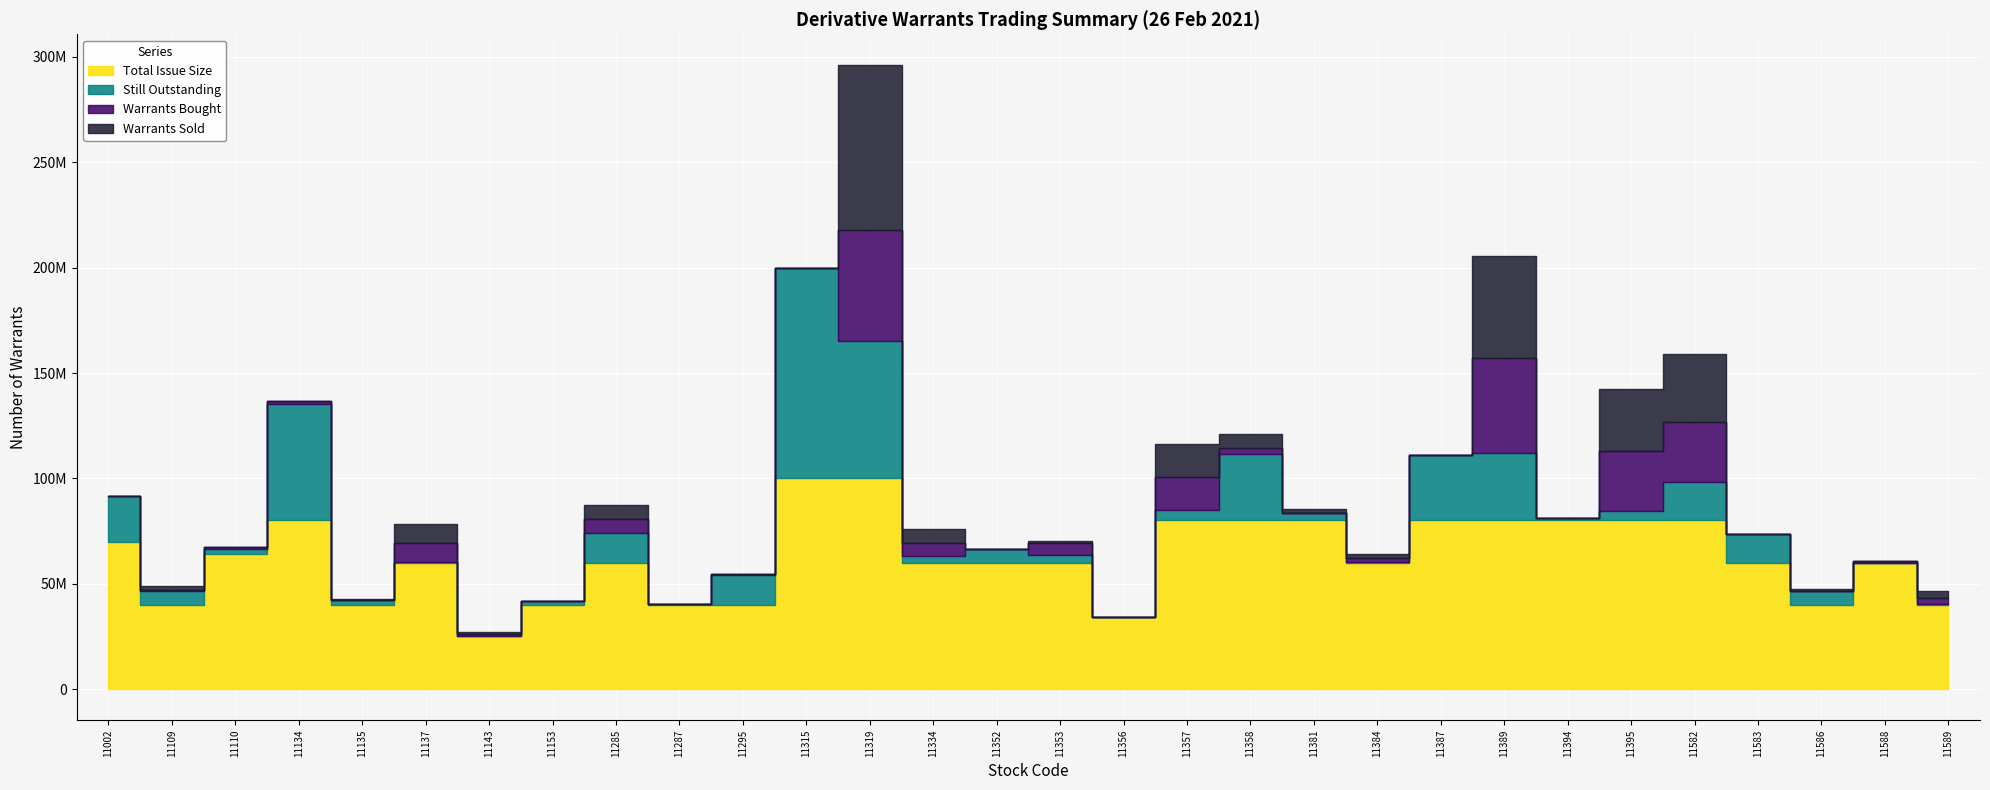

At which category is the sum across all series the highest?

11319